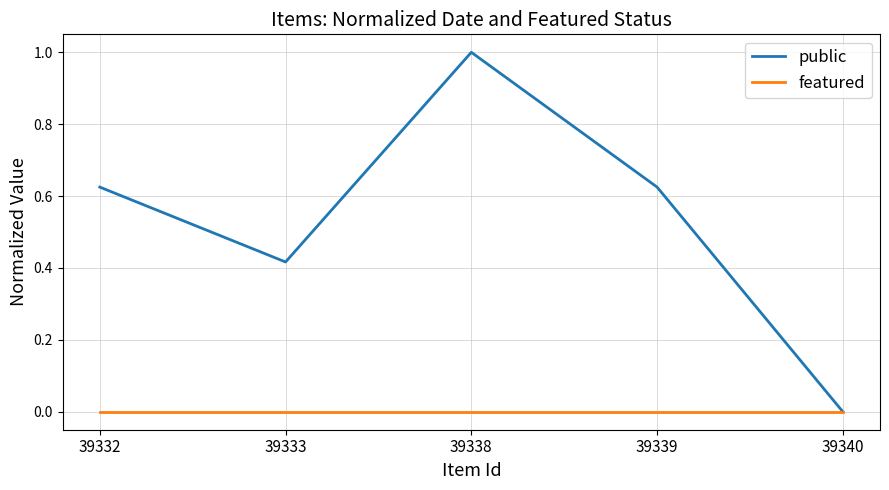

Which series has the largest total across all categories?

public